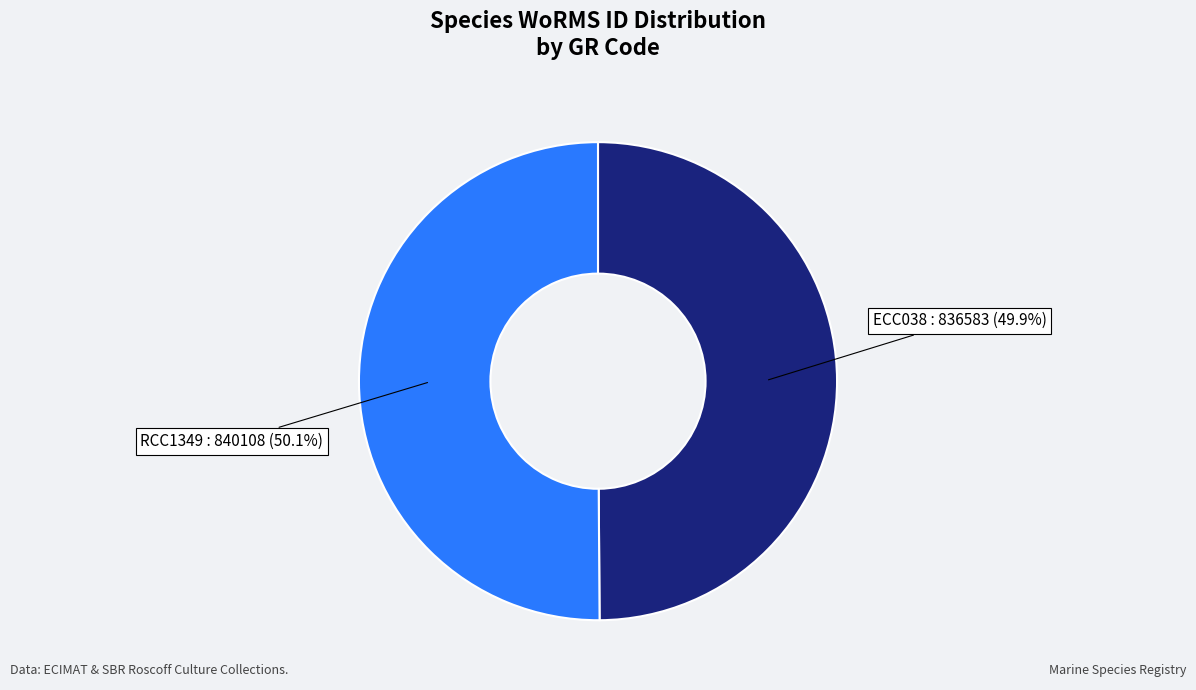

Does any single category account for the majority?

Yes